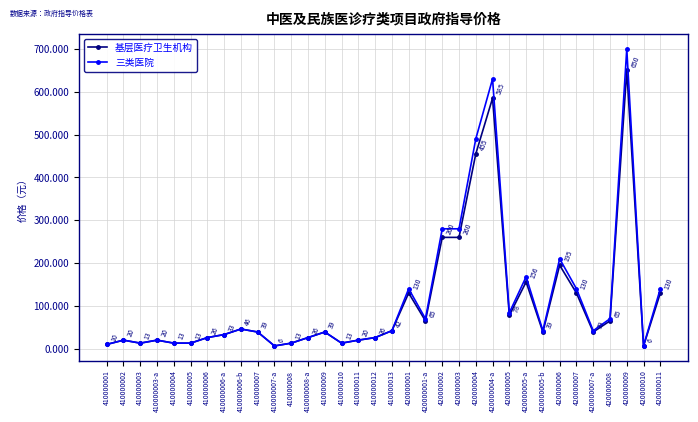

What are all the series names shown in the legend?

基层医疗卫生机构, 三类医院